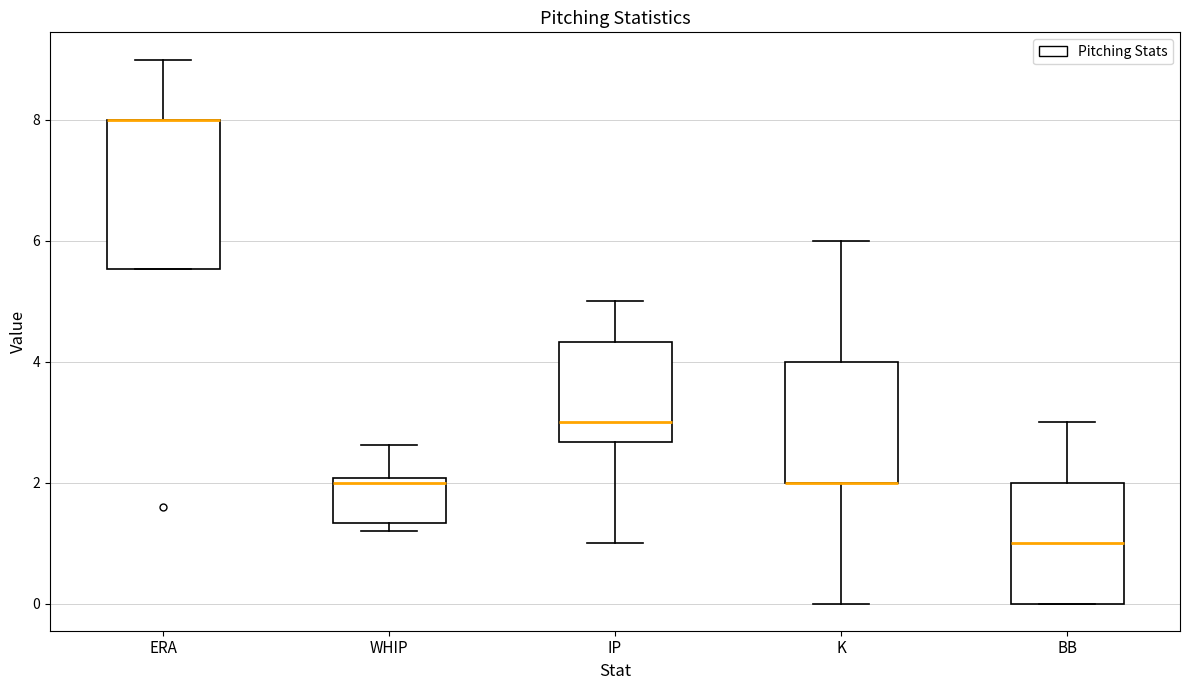

Reading left to right, read every box against the y-axis: the position of its median line, the range the box covers, and the ends of its whiskers. The values are not printed on the chart, so give them approximately, as read against the axis.

ERA: median 8.0 (drawn on the box's upper edge), box 5.6 to 8.0, whiskers 5.6 to 9.0
WHIP: median 2.0 (just below the box's upper edge), box 1.4 to 2.0, whiskers 1.2 to 2.6
IP: median 3.0, box 2.6 to 4.4, whiskers 1.0 to 5.0
K: median 2.0 (drawn on the box's lower edge), box 2.0 to 4.0, whiskers 0.0 to 6.0
BB: median 1.0, box 0.0 to 2.0, whiskers 0.0 to 3.0